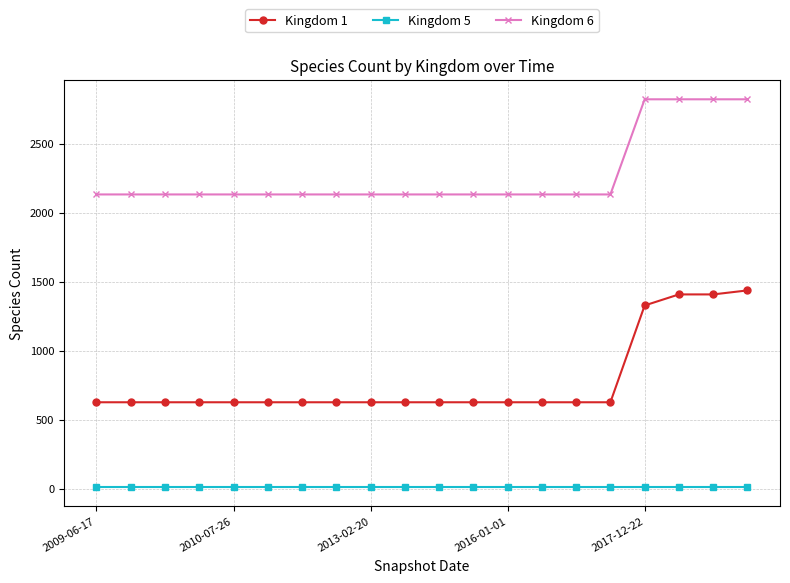

True or false: Kingdom 1 and Kingdom 6 cross at least once.

False